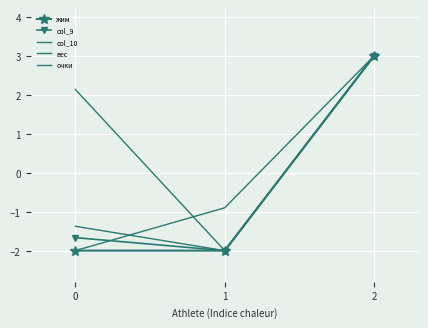

Is the value of вес at 1 greater than the value of col_9 at 2?

No